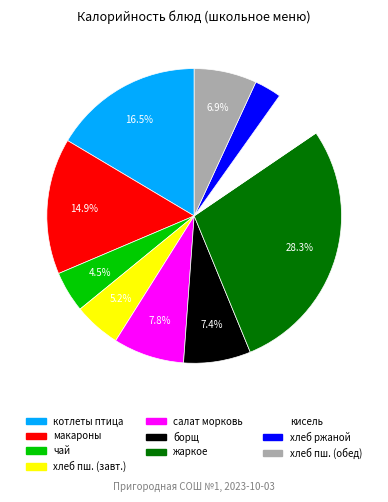

Is there a majority slice in this chart?

No